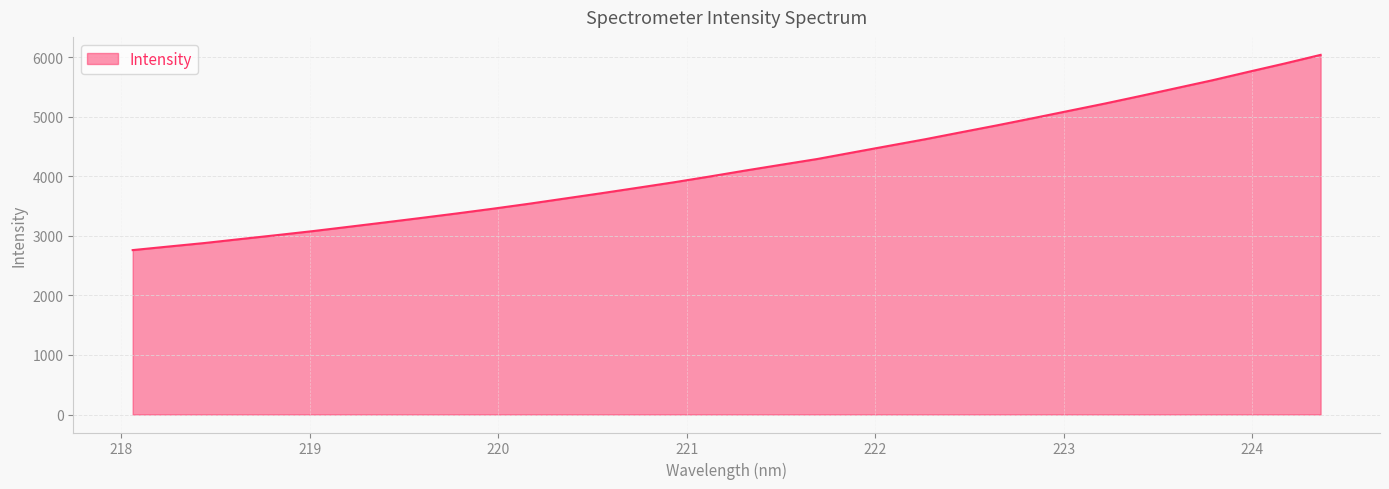

True or false: the data has more than 1 interior local peaks.

False